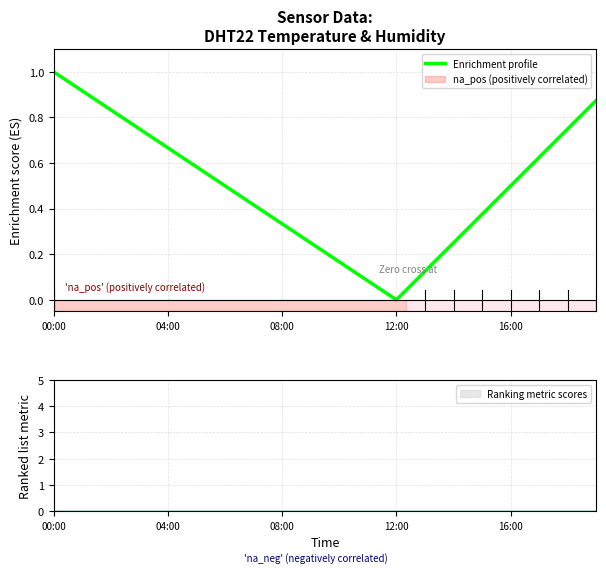

Which category has the highest value in the Enrichment profile series?

00:00